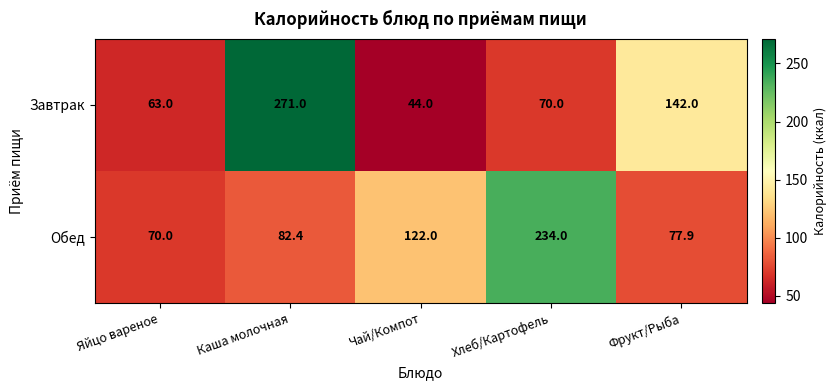

What is the difference between the Завтрак values at Фрукт/Рыба and Яйцо вареное?

79.0